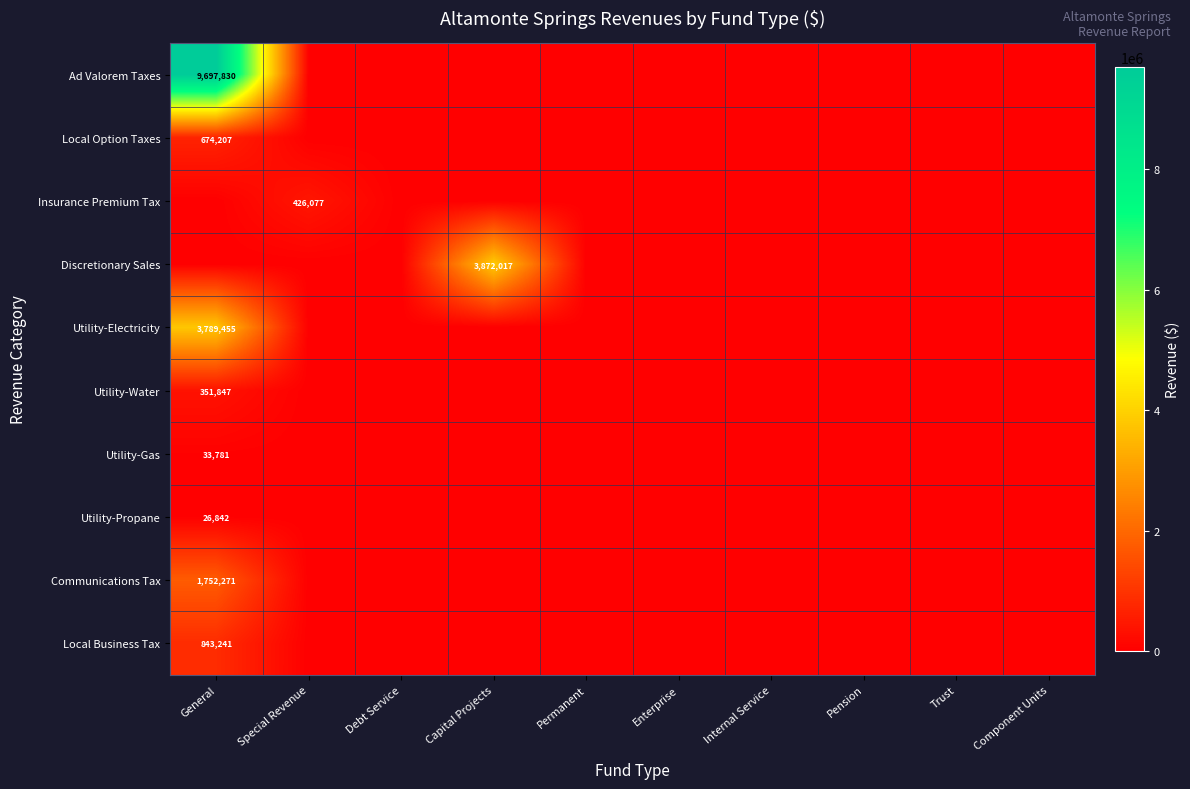

Between Pension and Component Units, which series saw the biggest shift?

Ad Valorem Taxes